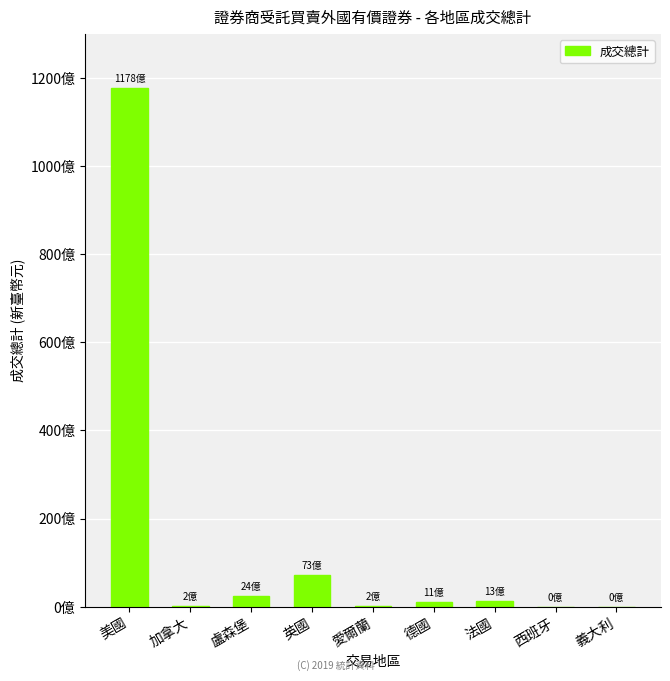

What is the difference between the second highest and second lowest values?

7256777427